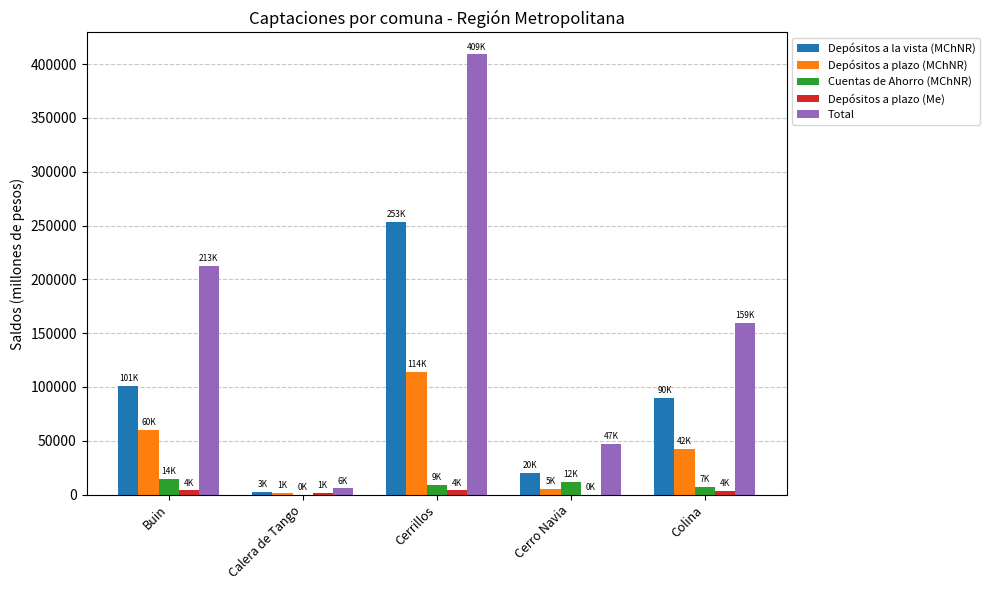

Count the number of data series in this chart.

5